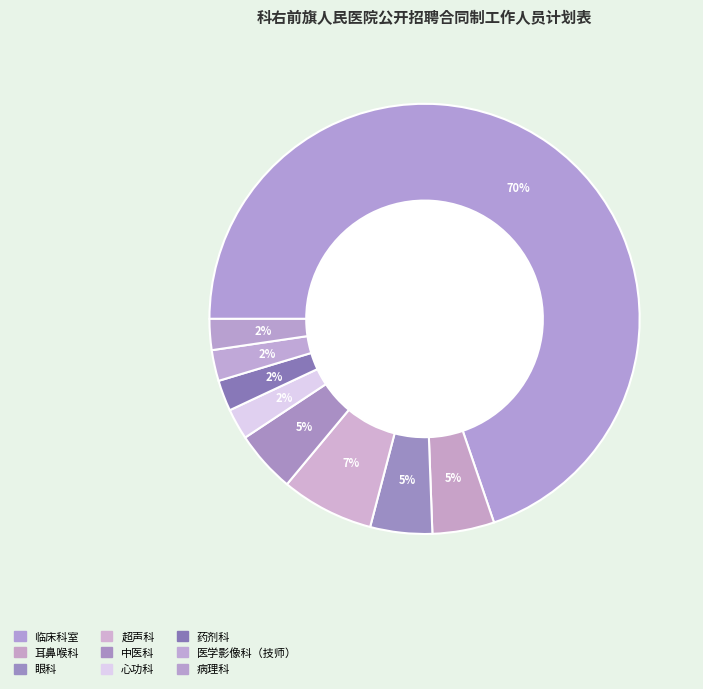

Which slice is the largest?

临床科室